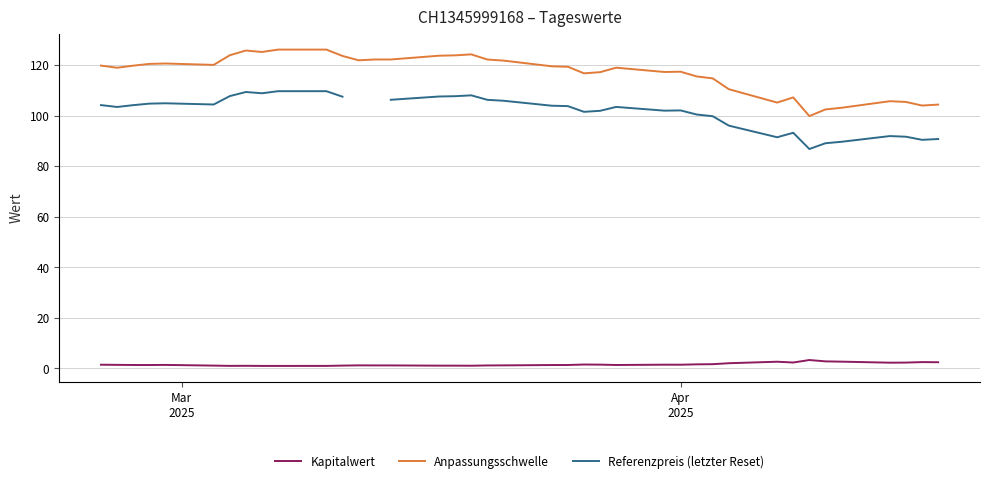

What are all the series names shown in the legend?

Kapitalwert, Anpassungsschwelle, Referenzpreis (letzter Reset)